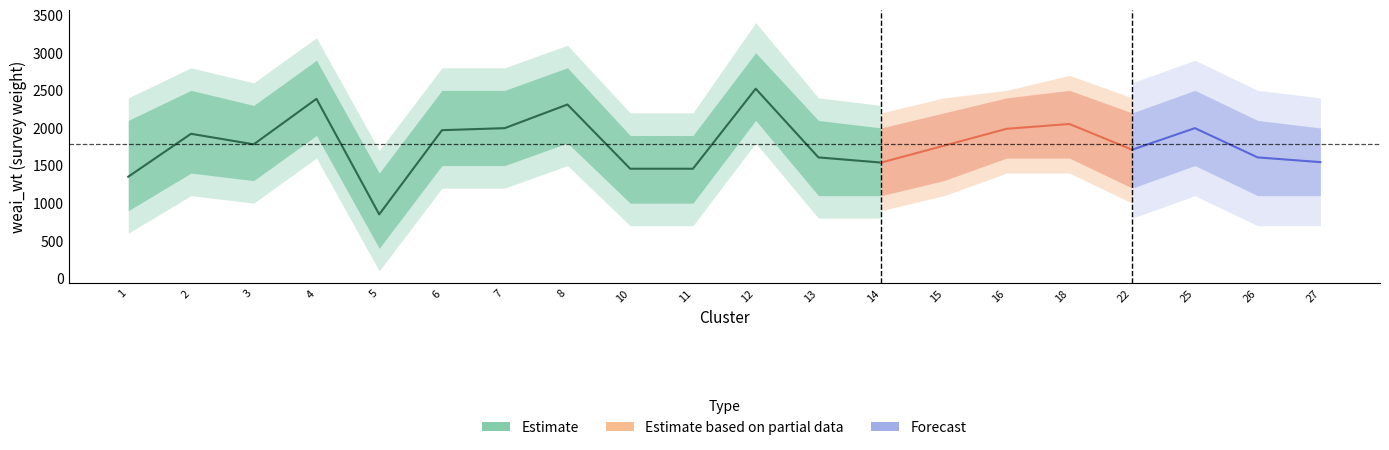

The value of weai_wt_mean at 27 is 1545.7. True or false?

True